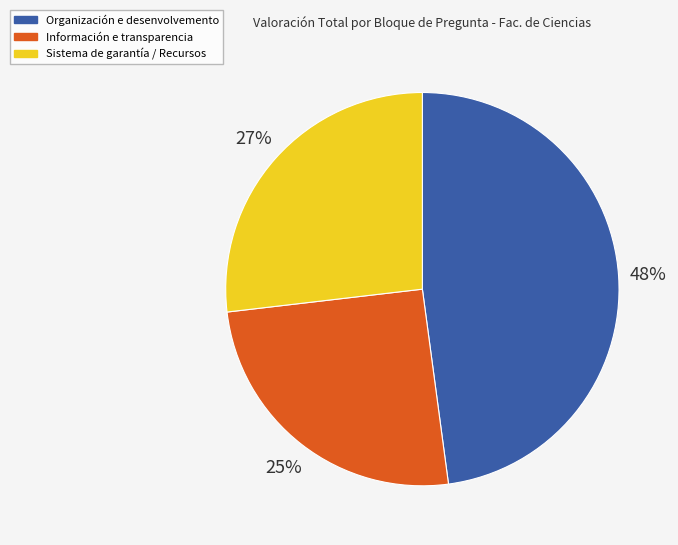

To the nearest percent, what is the average slice percentage?

33%